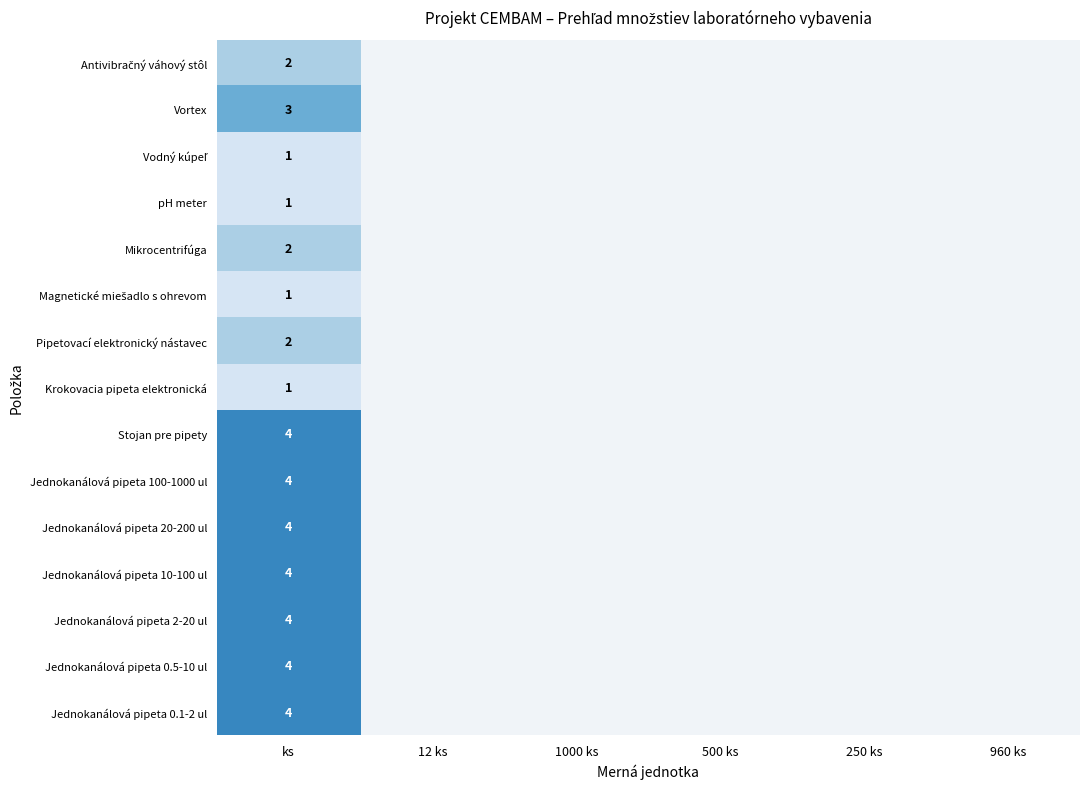

True or false: Vortex has a value of 3 at ks.

True